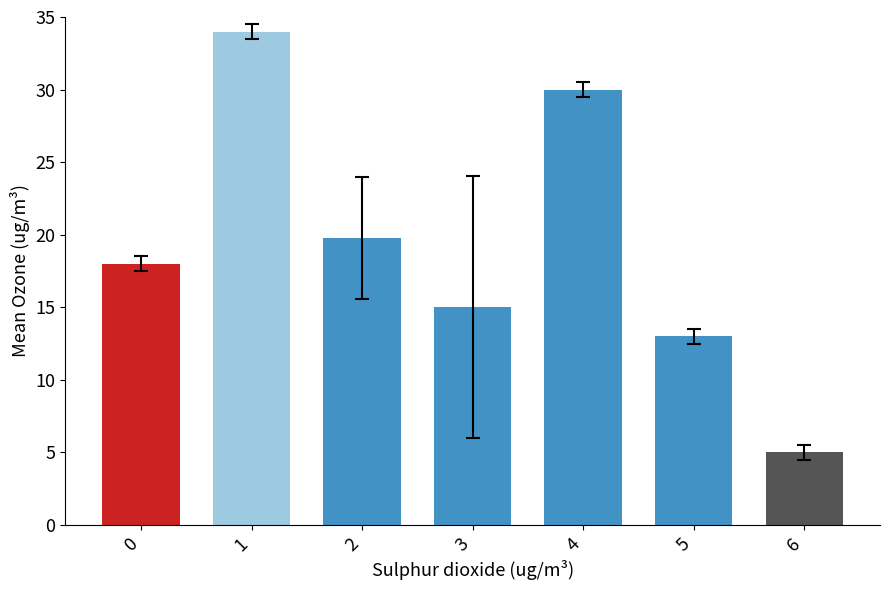

What is the change in value from 3 to 4?

+15.0